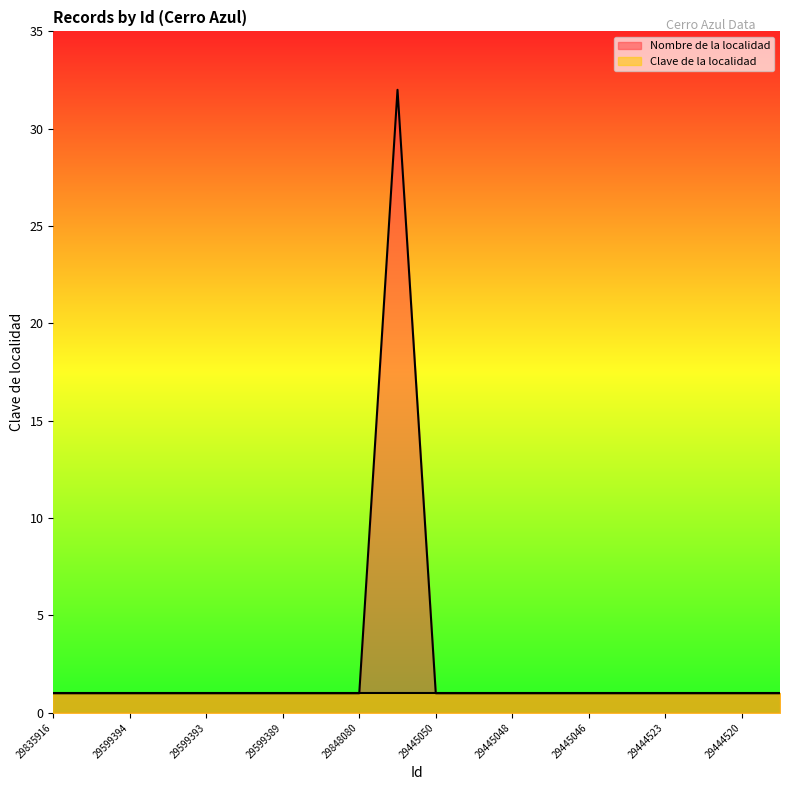

Reading right to left, what are all the values shown in this chart?

1	1	1	1	1	1	1	1	1	1	32	1	1	1	1	1	1	1	1	1